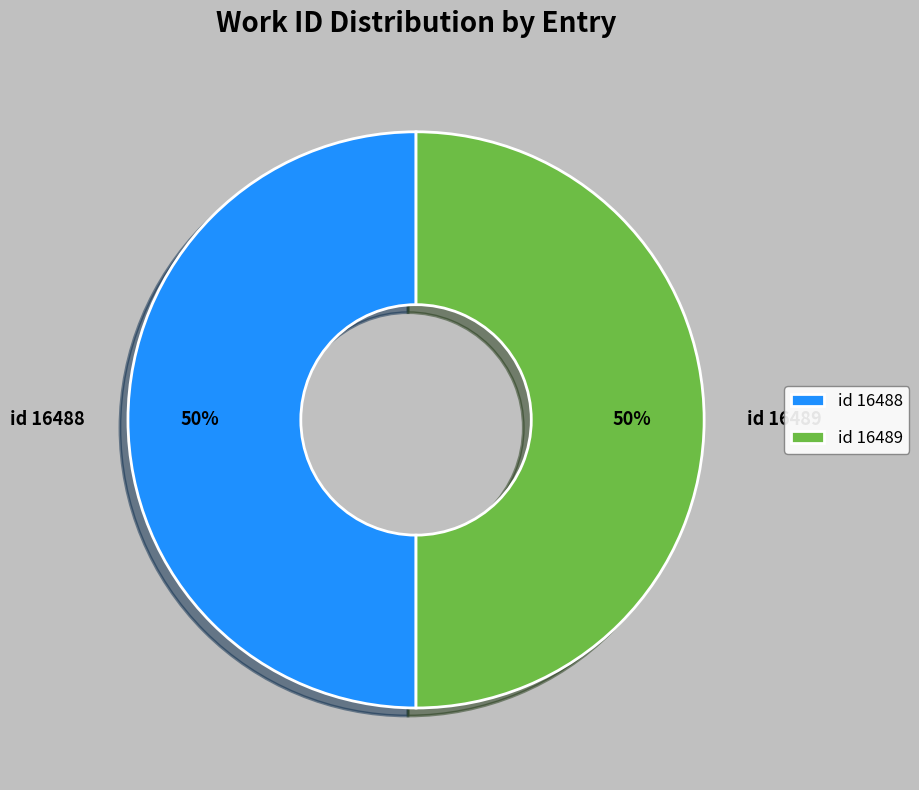

True or false: id 16489 accounts for 41% of the total.

False